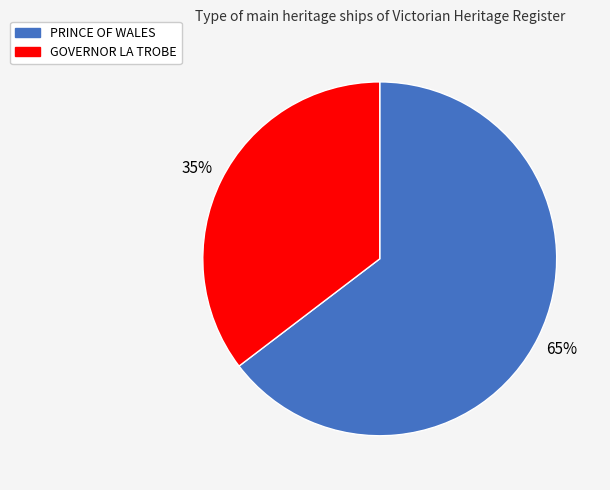

Which slice represents more than half of the pie?

PRINCE OF WALES